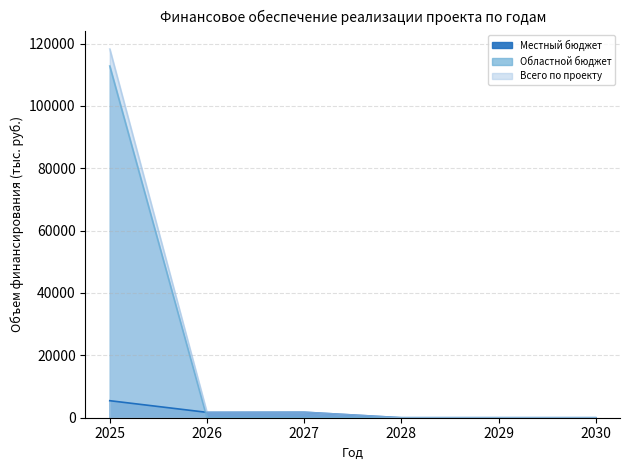

At 2029, list the series in order from largest to smallest.

Местный бюджет, Областной бюджет, Всего по проекту